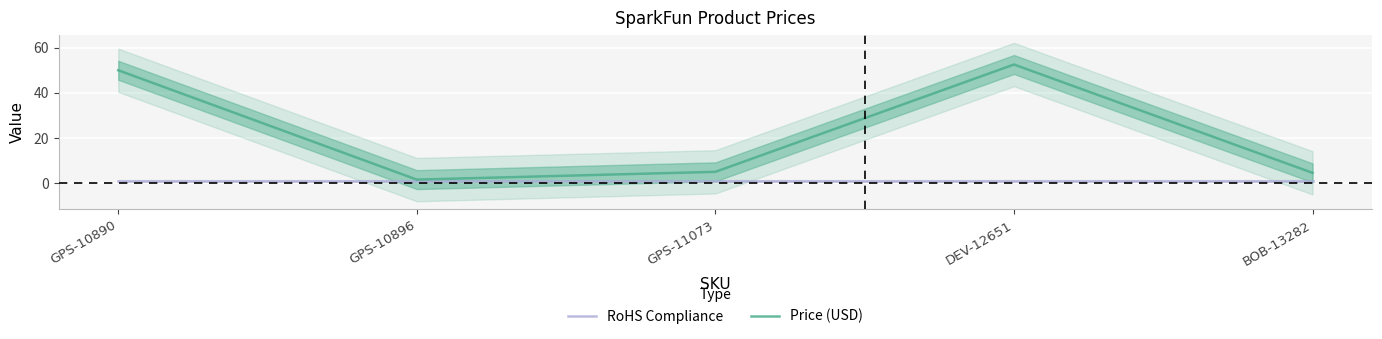

Reading left to right, list all the values displayed in this chart.

RoHS Compliance: 1.0	1.0	1.0	1.0	1.0
Price (USD): 50.0	1.5	5.0	52.5	4.5